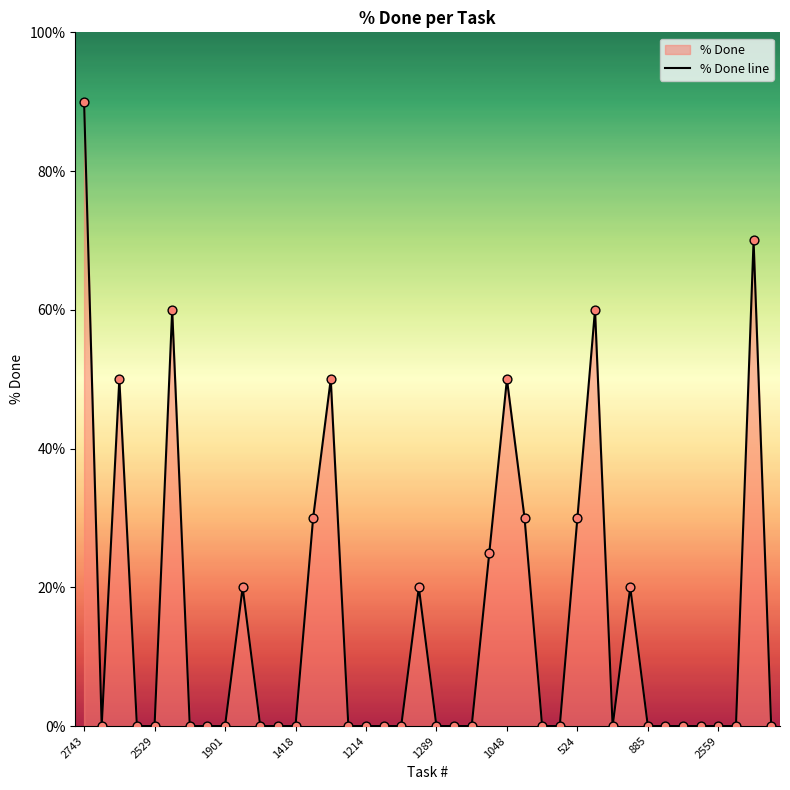

What is the ratio of the value at 31 to the value at 38?

0.3